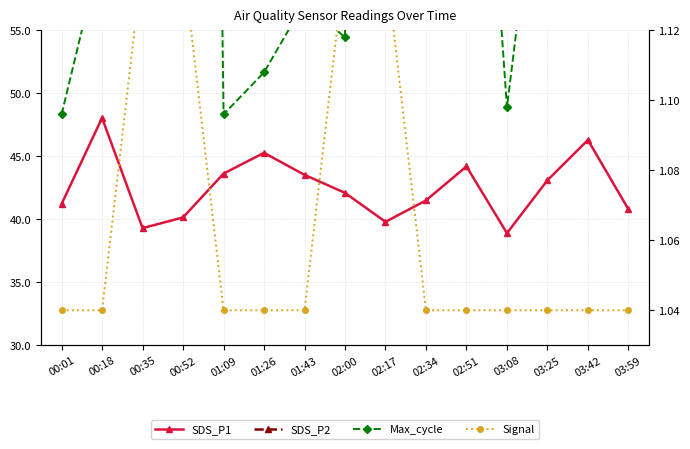

True or false: Signal and SDS_P2 cross at least once.

False